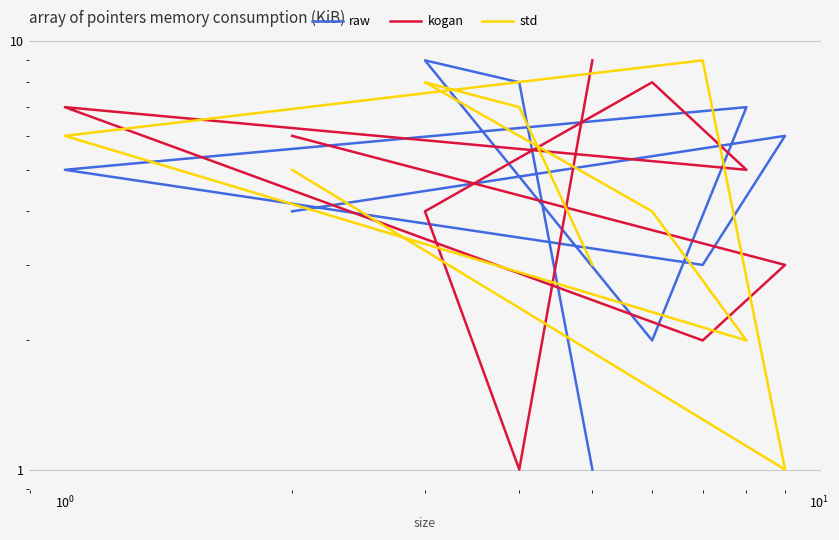

True or false: kogan and raw intersect in this chart.

True